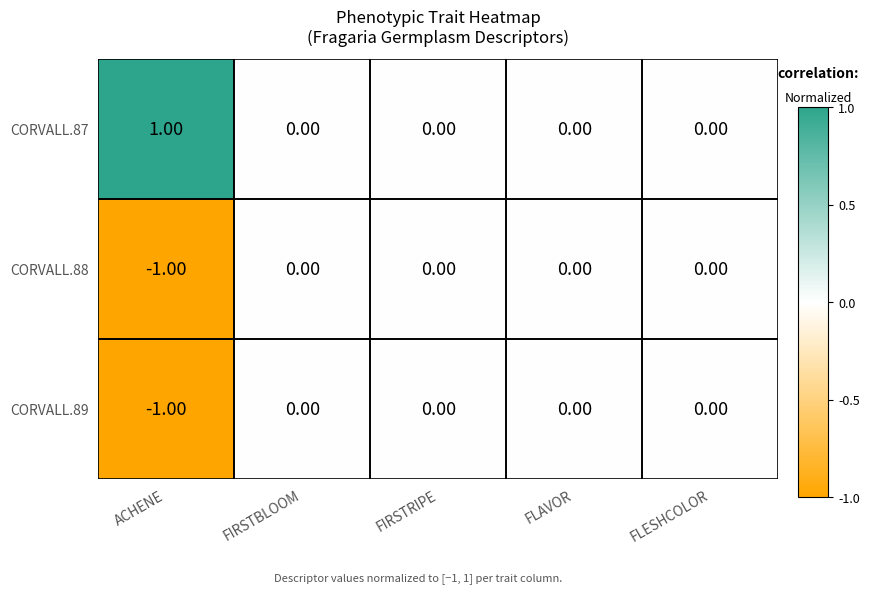

Which label corresponds to the smallest value in the chart?

ACHENE